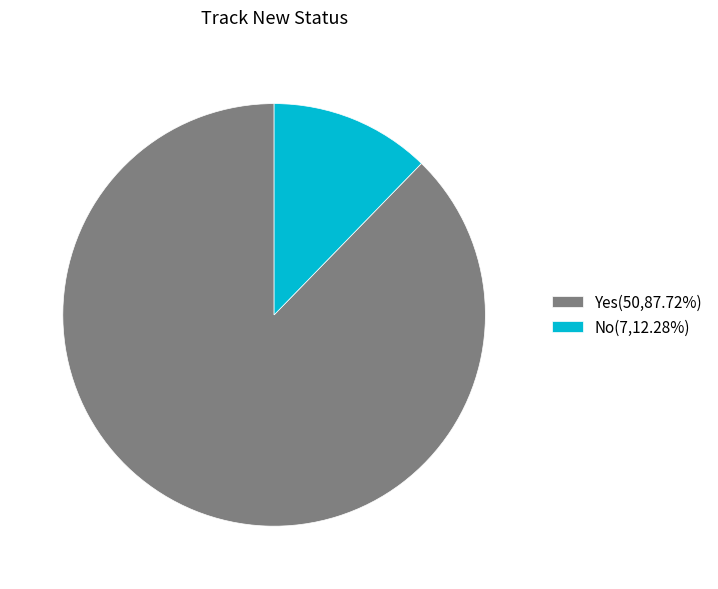

Count the number of slices in the pie.

2